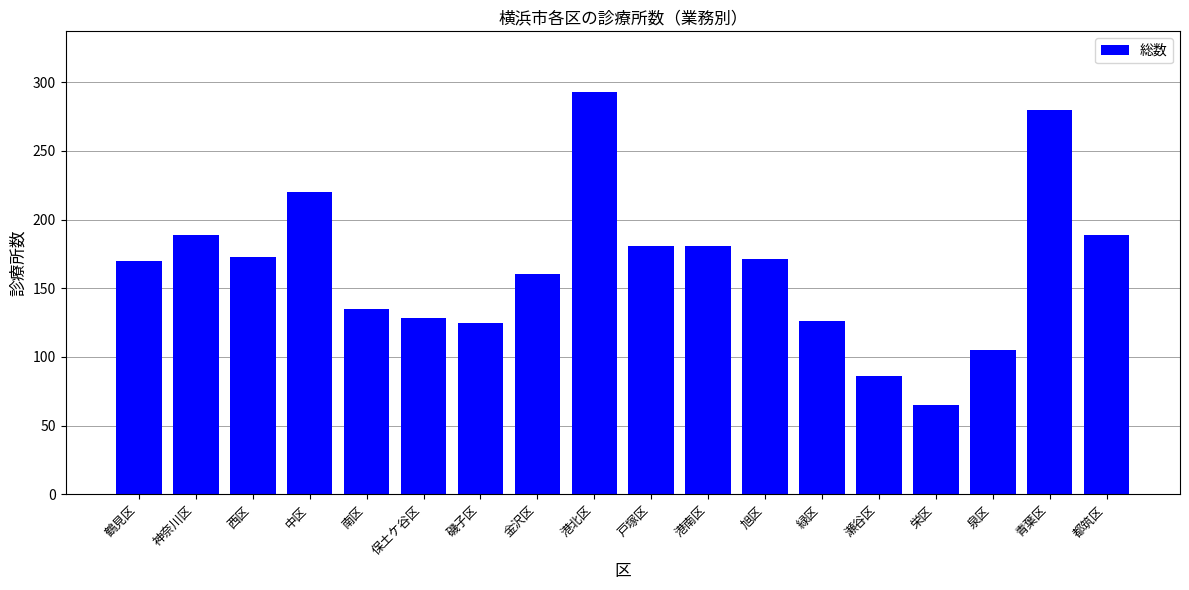

The value at 旭区 is 171. True or false?

True